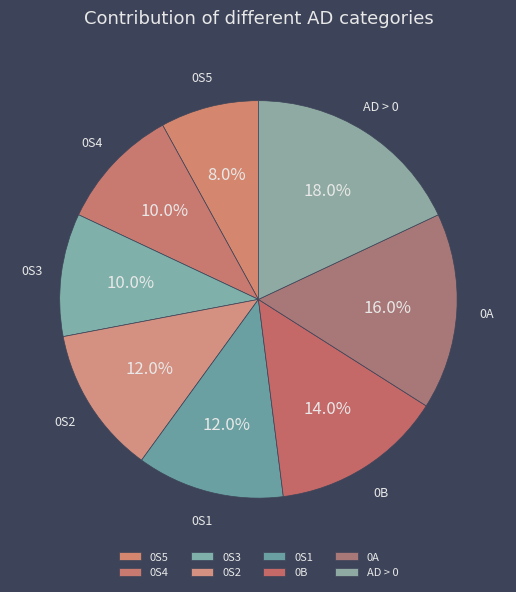

Count the number of slices in the pie.

8